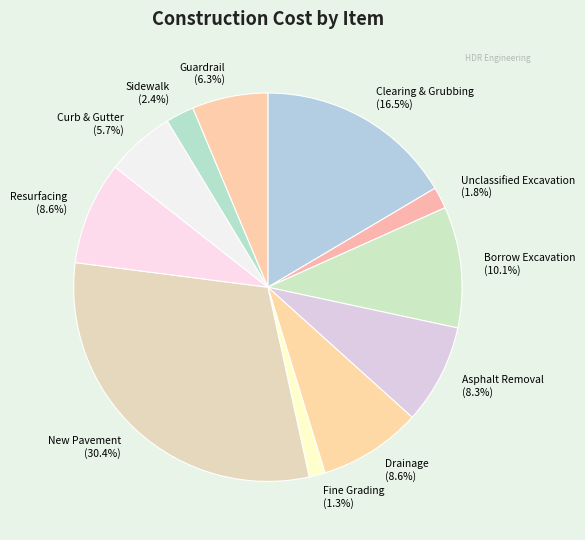

What is the largest slice in the pie chart?

New Pavement